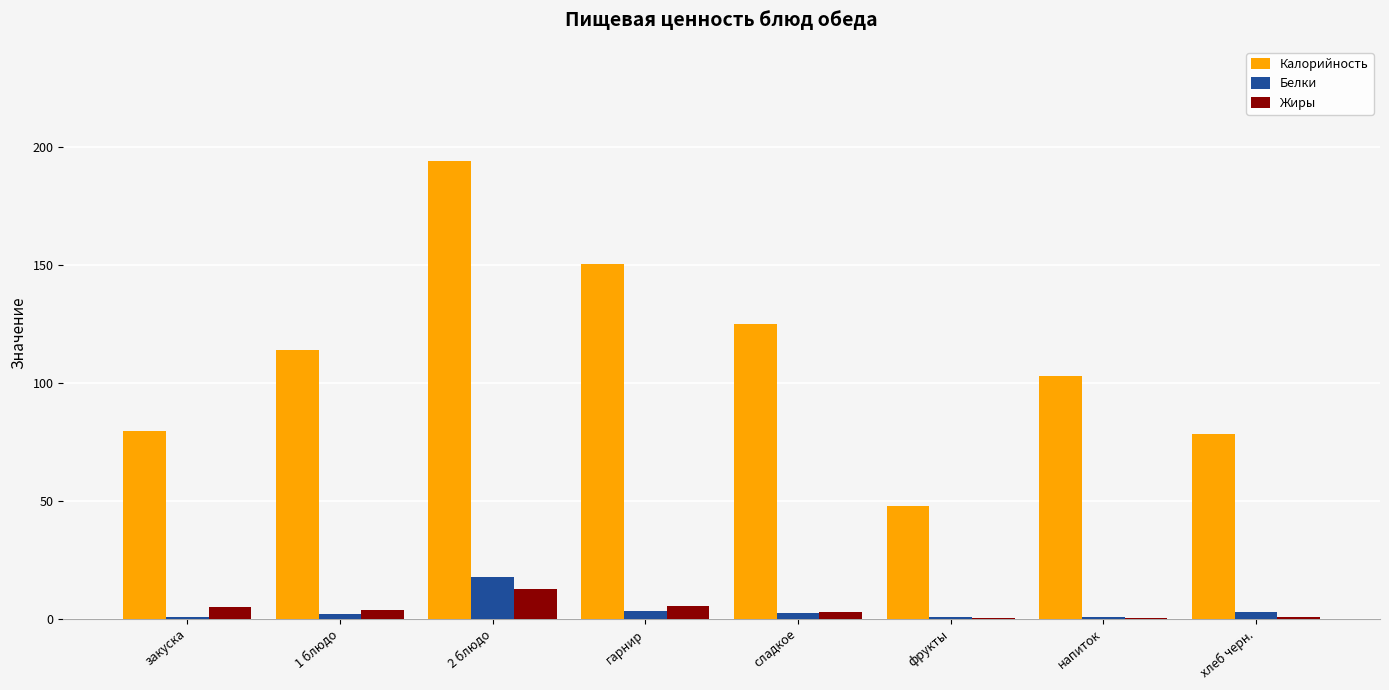

What is the greatest value displayed?

194.0